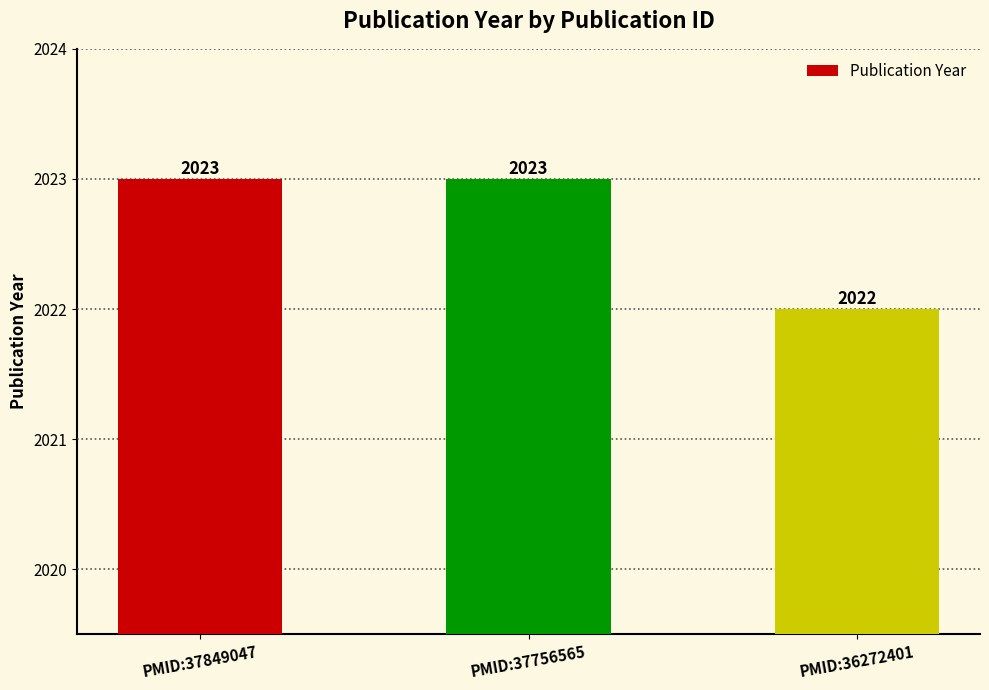

Reading left to right, transcribe all the data shown in this chart.

2023	2023	2022